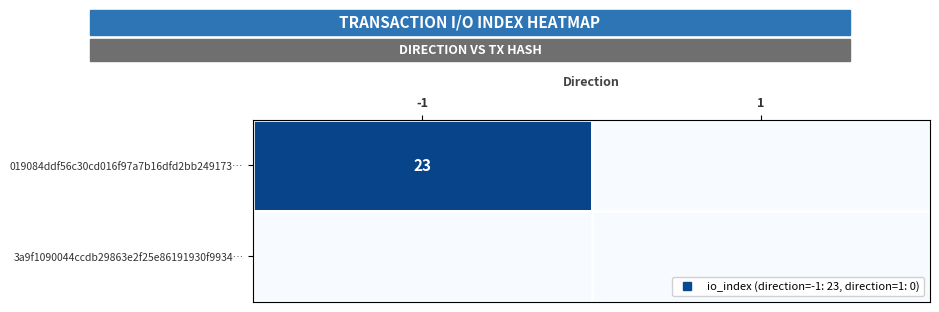

Rank the series by their average value, from highest to lowest.

019084ddf56c30cd016f97a7b16dfd2bb249173…, 3a9f1090044ccdb29863e2f25e86191930f9934…